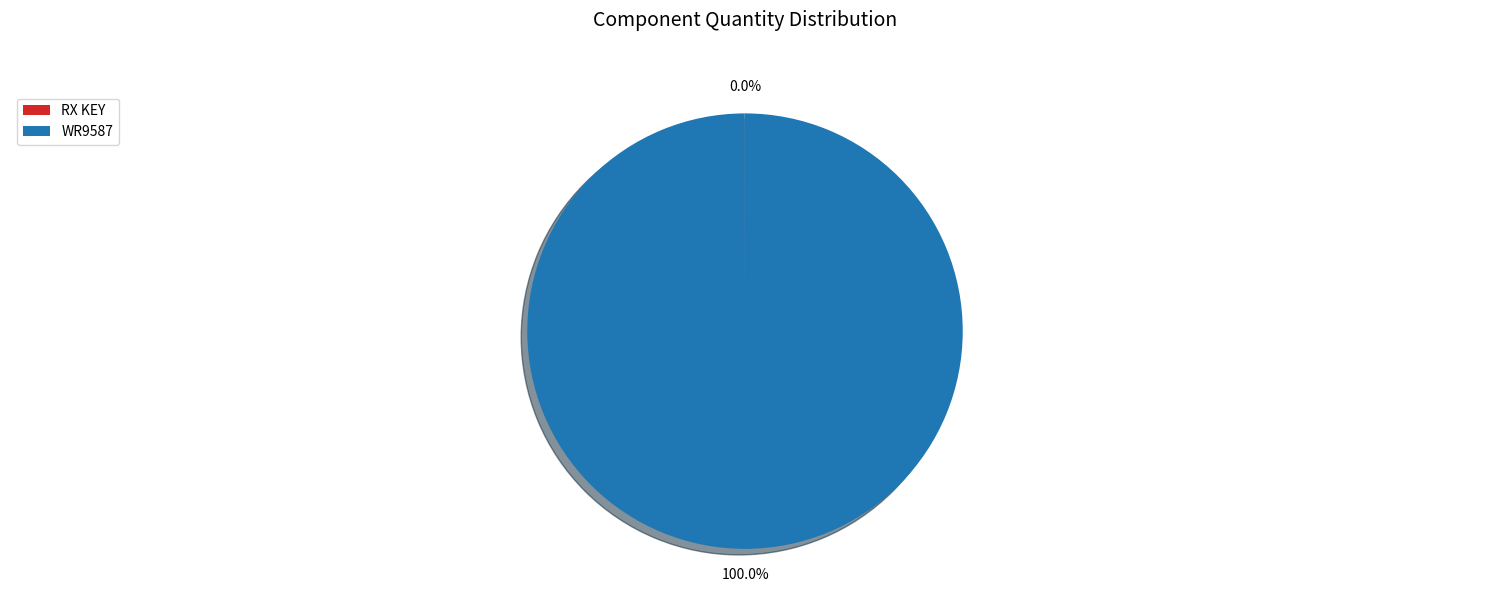

To the nearest percent, what is the difference between the largest and smallest slice percentages?

100%